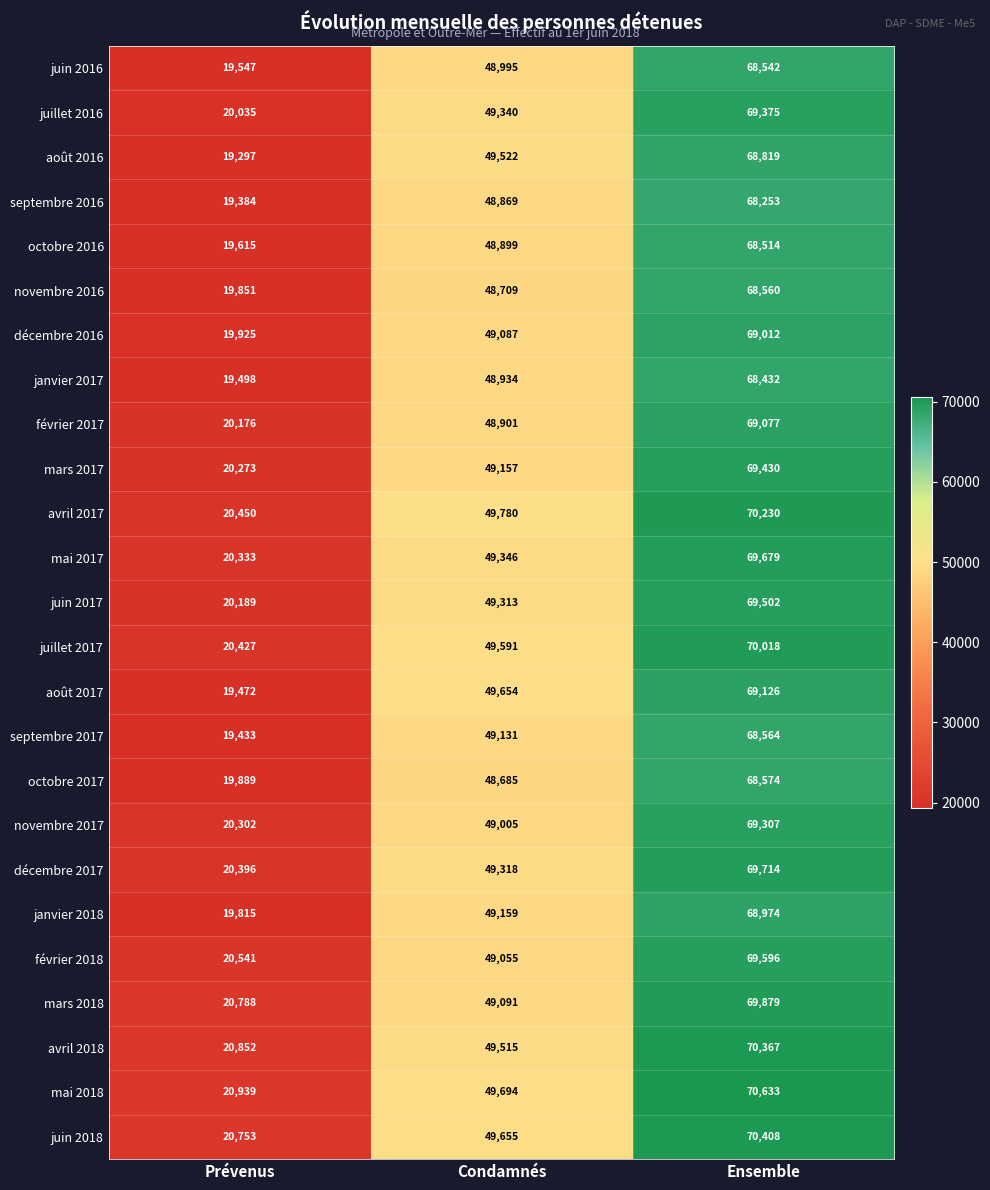

What is the sum of all septembre 2017 values?

137128